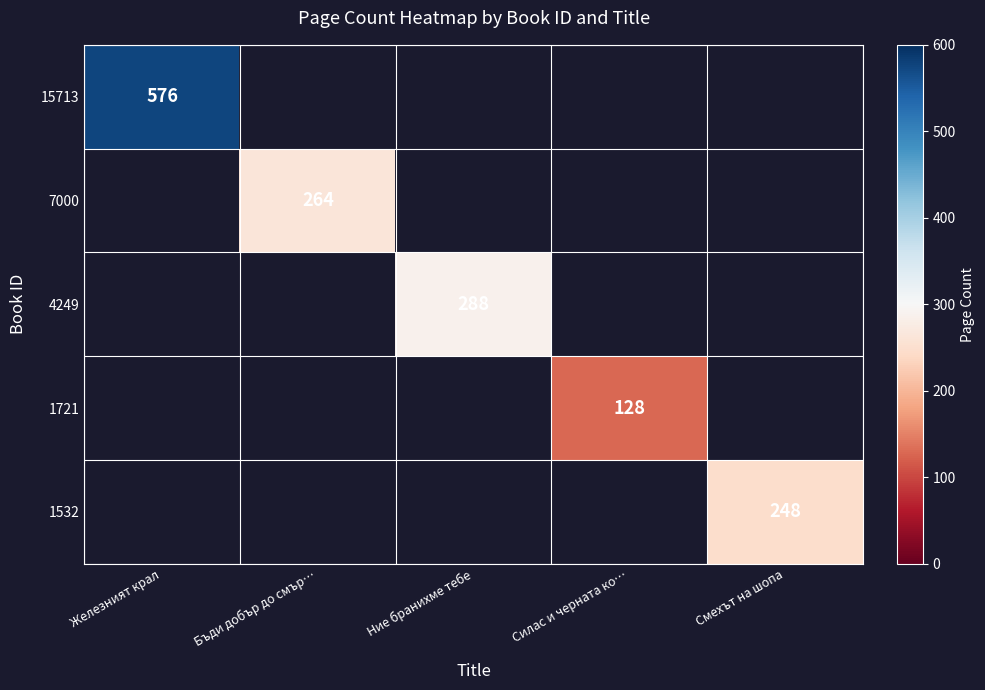

Which category has the highest value across all series?

Железният крал